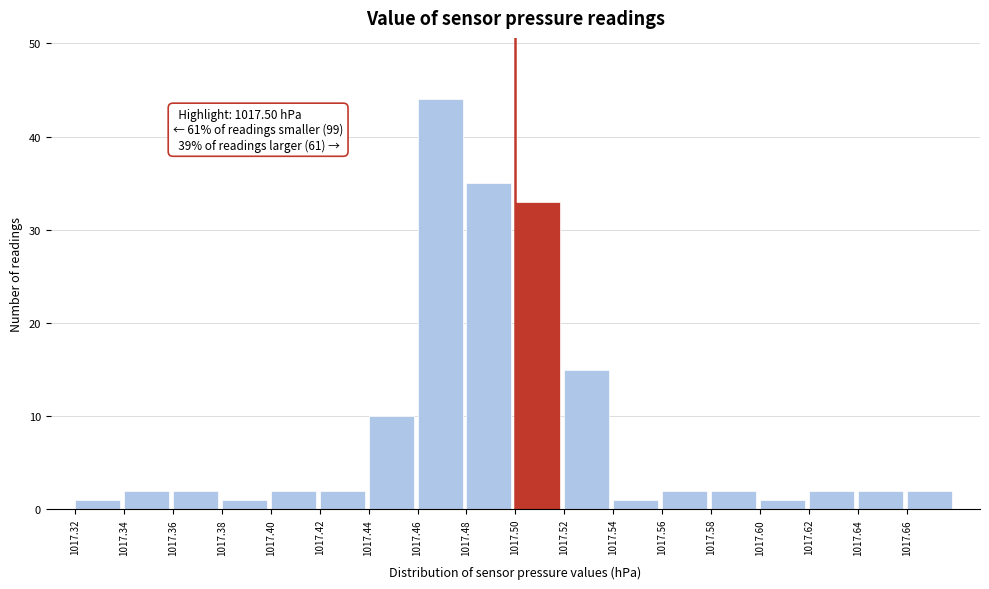

Over which range of the x-axis is the bar tallest?

1017.46 to 1017.48